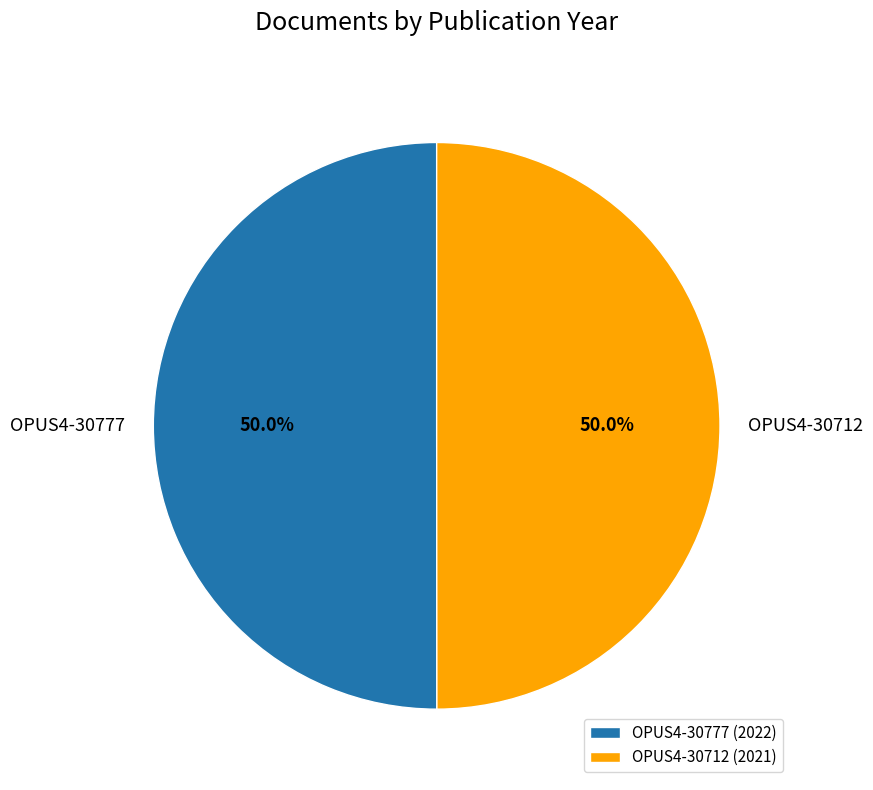

How many slices are in this pie chart?

2